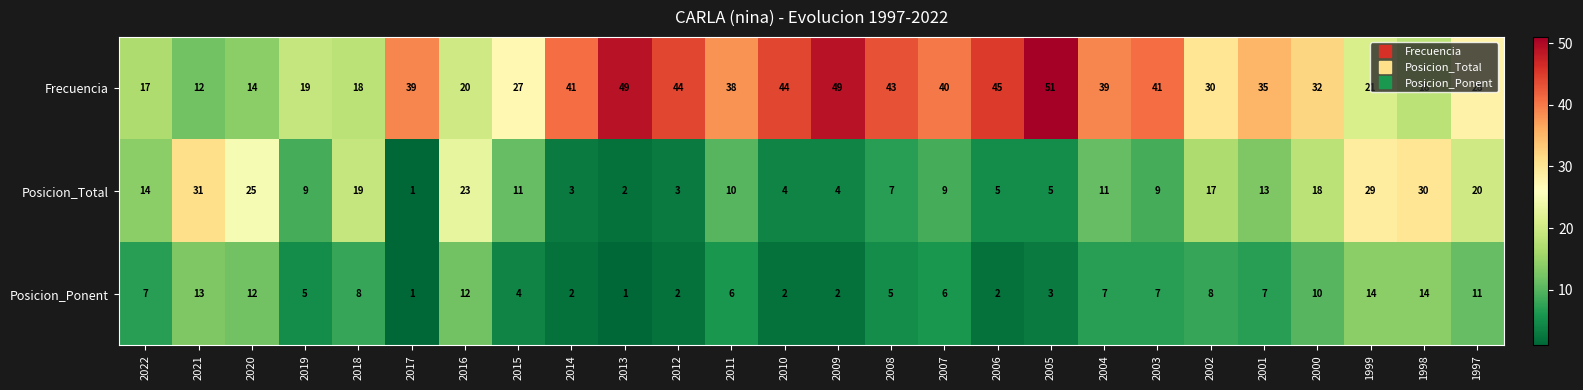

What is the sum of the Posicion_Total values at 1998 and 2020?

55